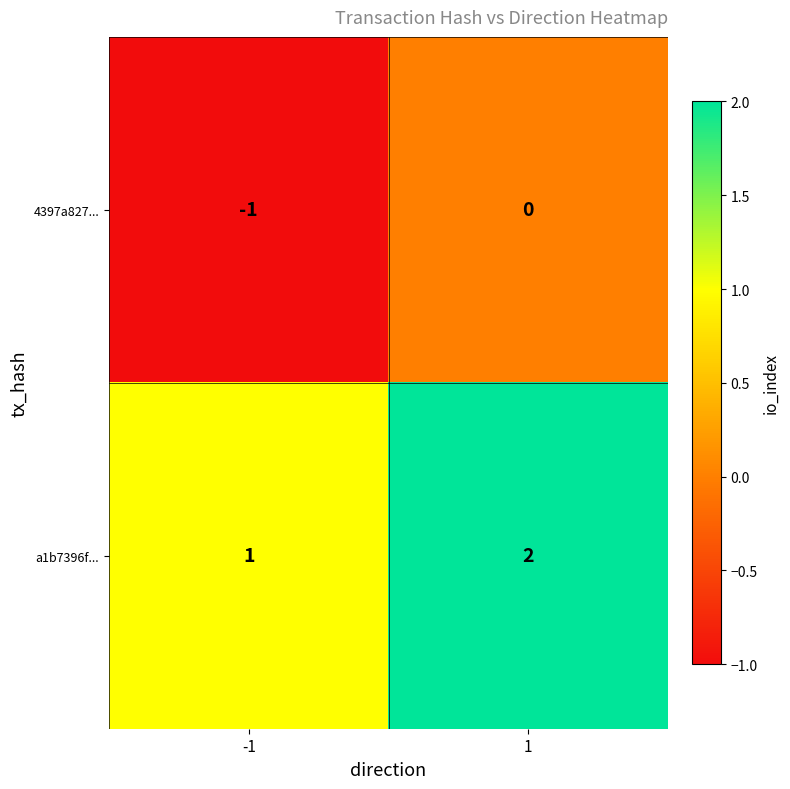

Rank the series at 1 from lowest to highest value.

4397a827..., a1b7396f...